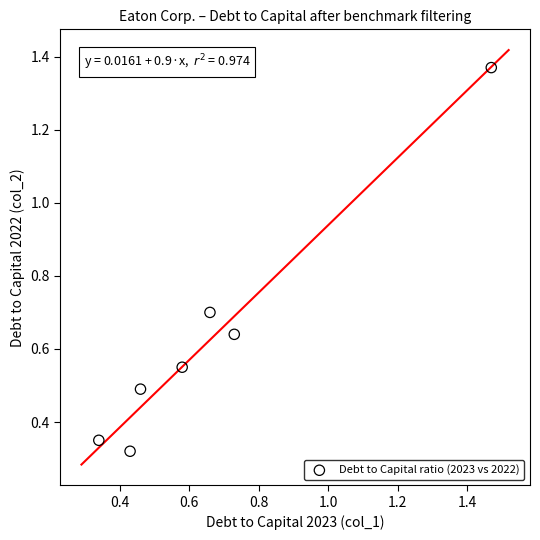

What is the average X value?

0.7